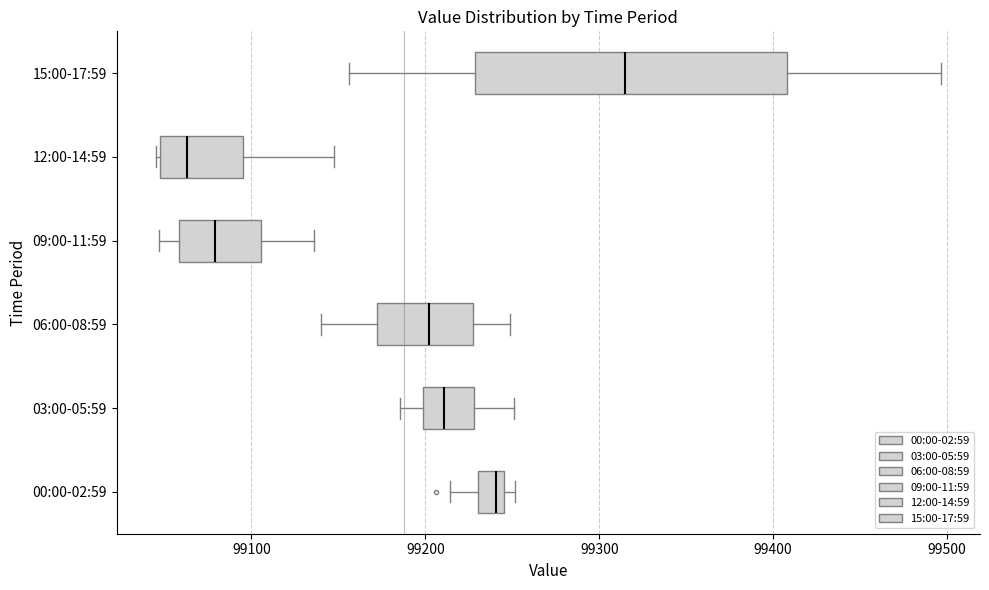

Where is the left edge of the box for 00:00-02:59 on the x-axis? The values are not printed on the chart, so give them approximately, as read against the axis.

99230